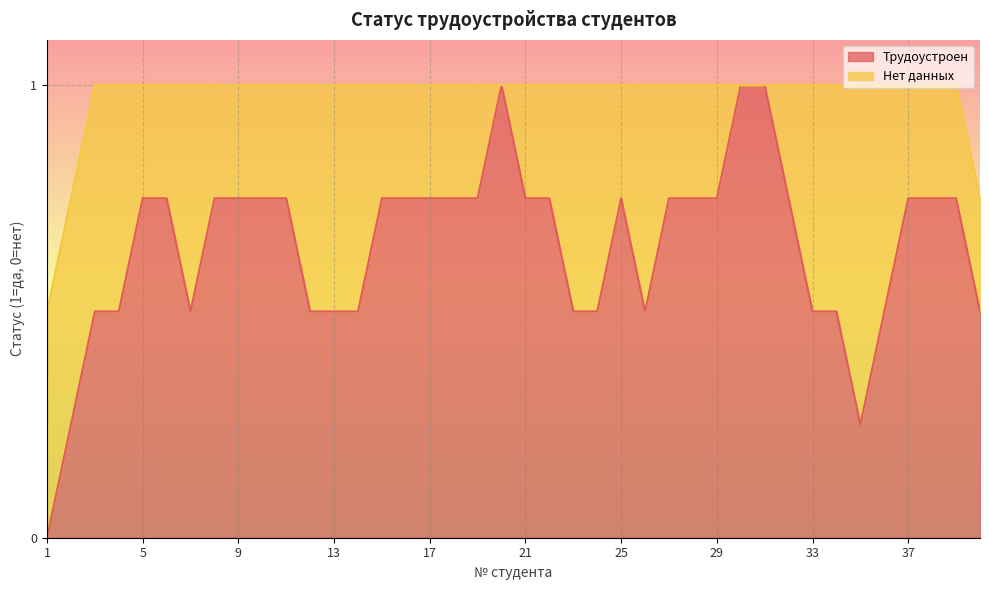

At how many categories does at least one series exceed 0?

40